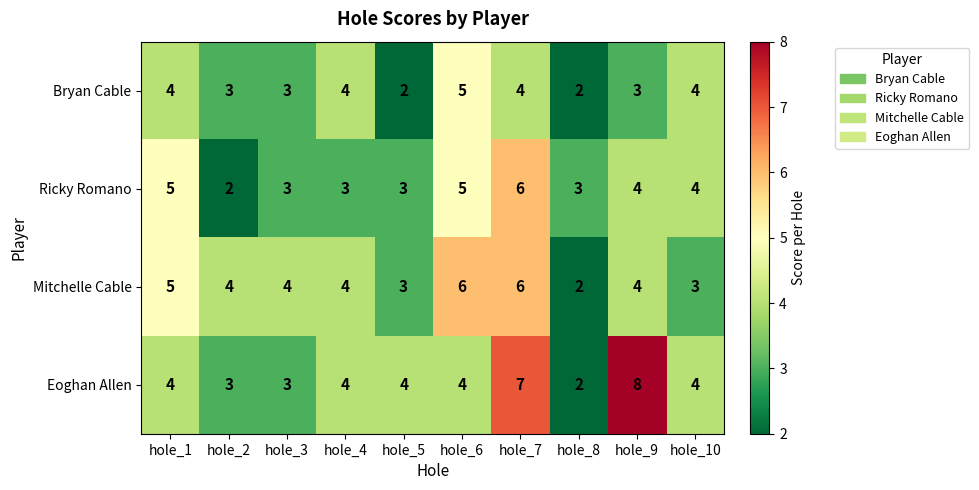

Which category has the highest value in the Ricky Romano series?

hole_7